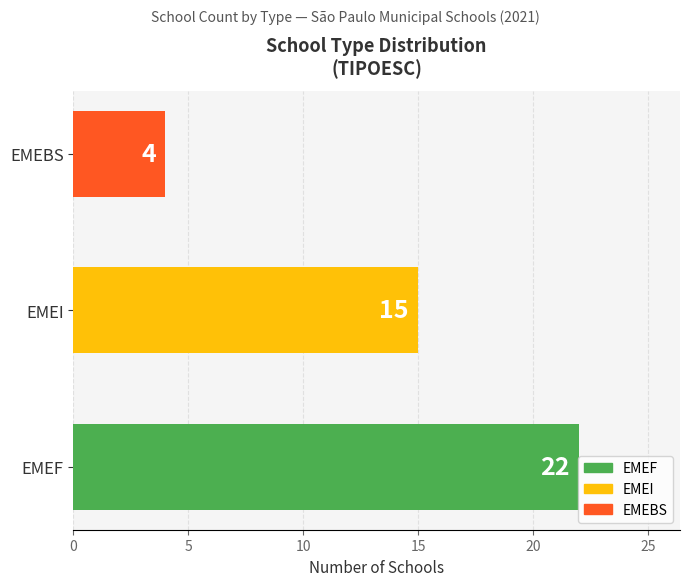

Is it true that the value at EMEI is 2?

False